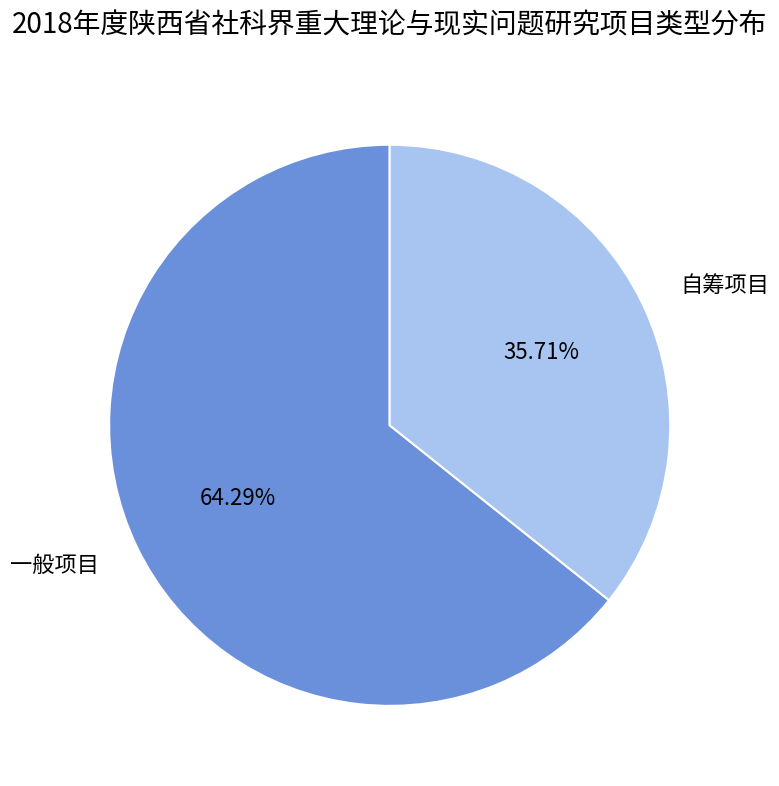

Between 一般项目 and 自筹项目, which is larger?

一般项目